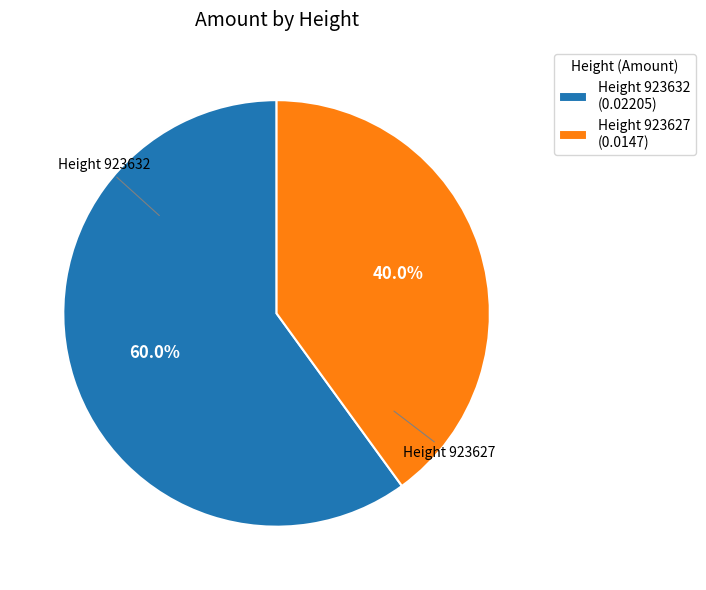

Rank the categories by value from highest to lowest.

Height 923632 (0.02205), Height 923627 (0.0147)